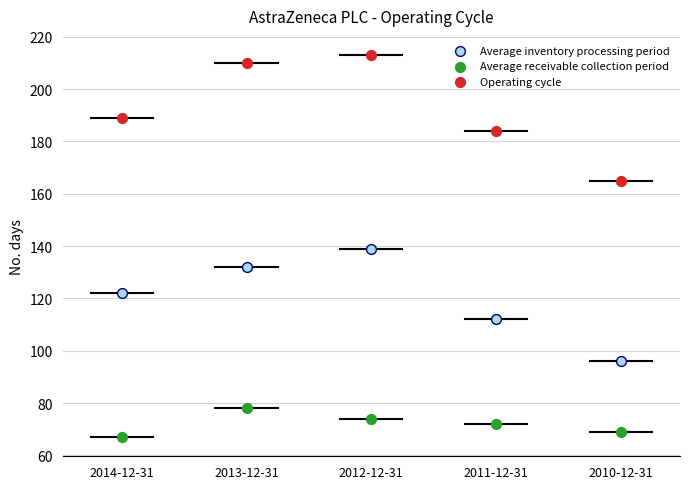

Which series reaches the minimum Y coordinate?

Average receivable collection period